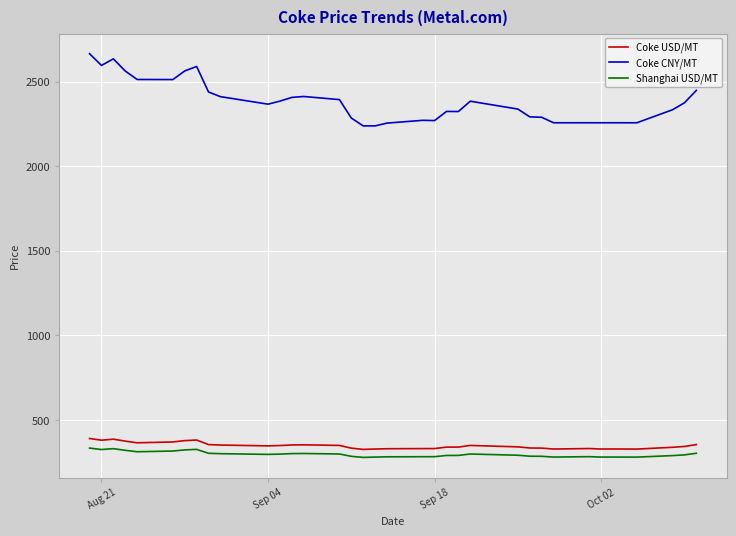

In Coke CNY/MT, how many points are higher than both neighbors (excluding endpoints)?

6